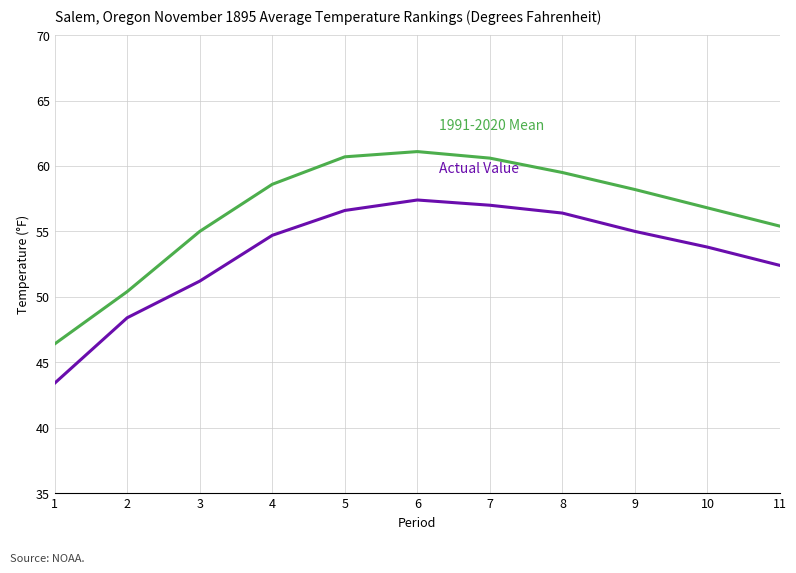

What is the total value across all series at 11?

107.8